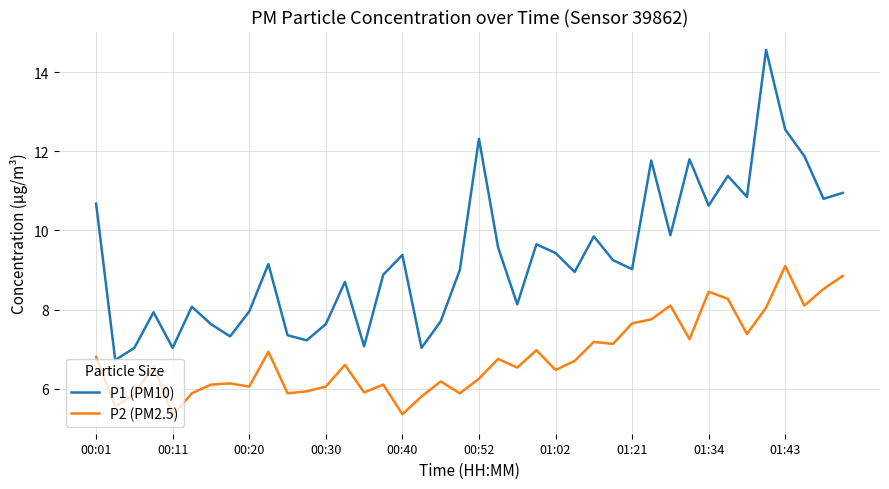

List the series in order of their peak value, lowest first.

P2 (PM2.5), P1 (PM10)